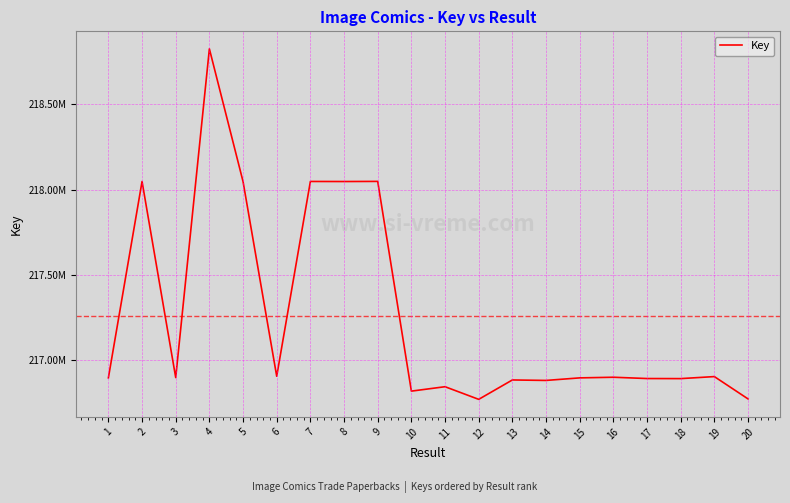

Is this an area chart (filled region under the line)?

No